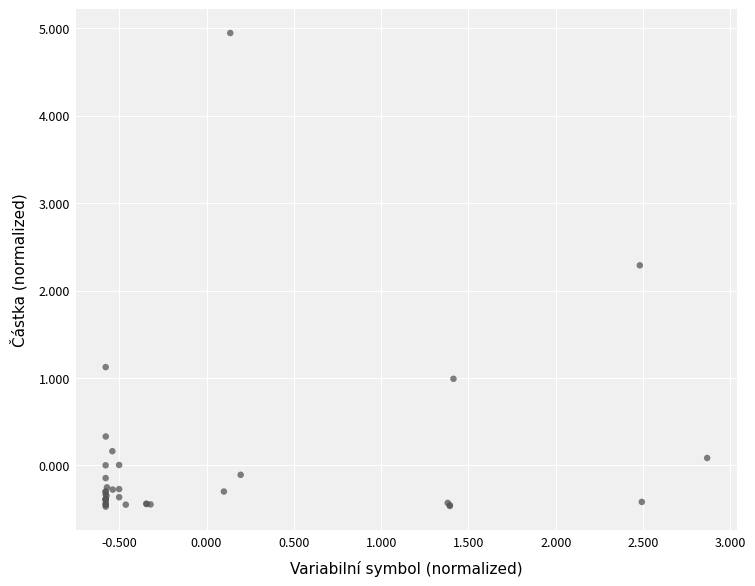

What Y value in the scatter plot is closest to 2?

2.3